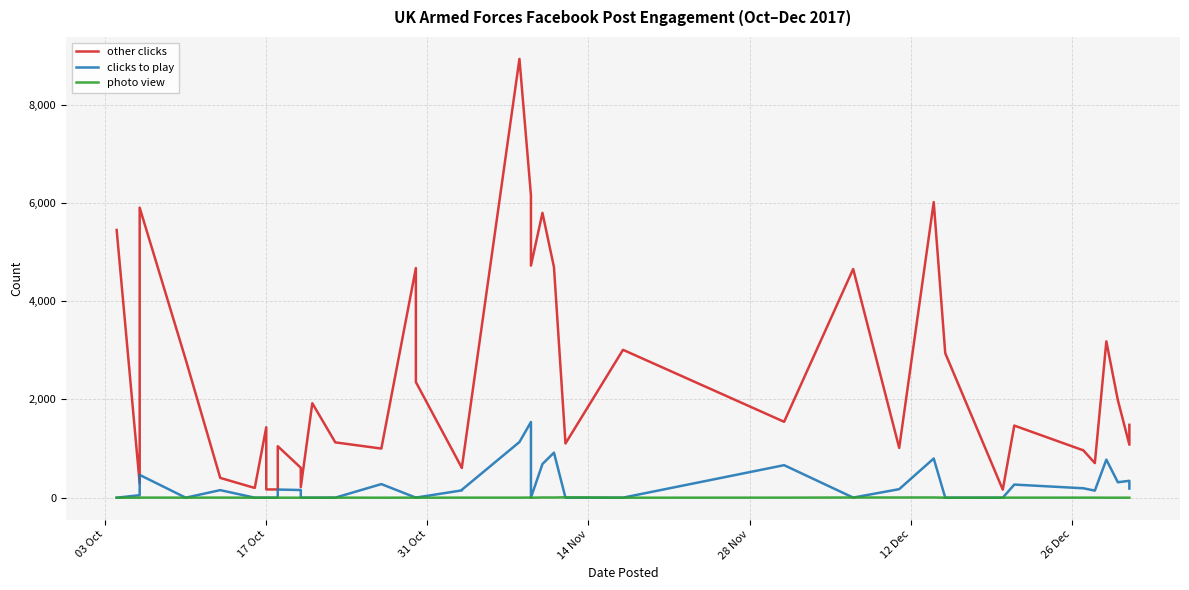

True or false: other clicks and clicks to play cross at least once.

False